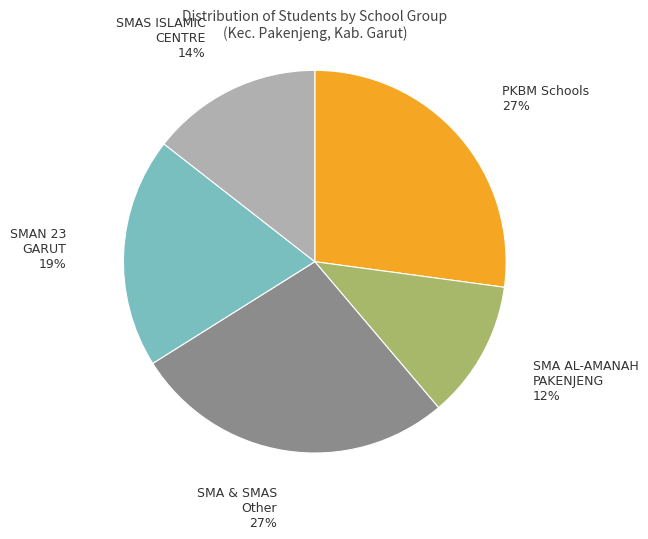

Which slice is the smallest?

SMA AL-AMANAH PAKENJENG